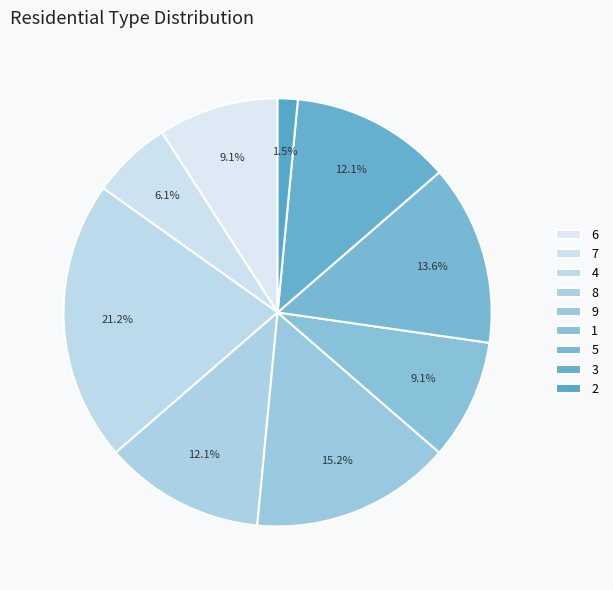

Between 7 and 9, which is larger?

9